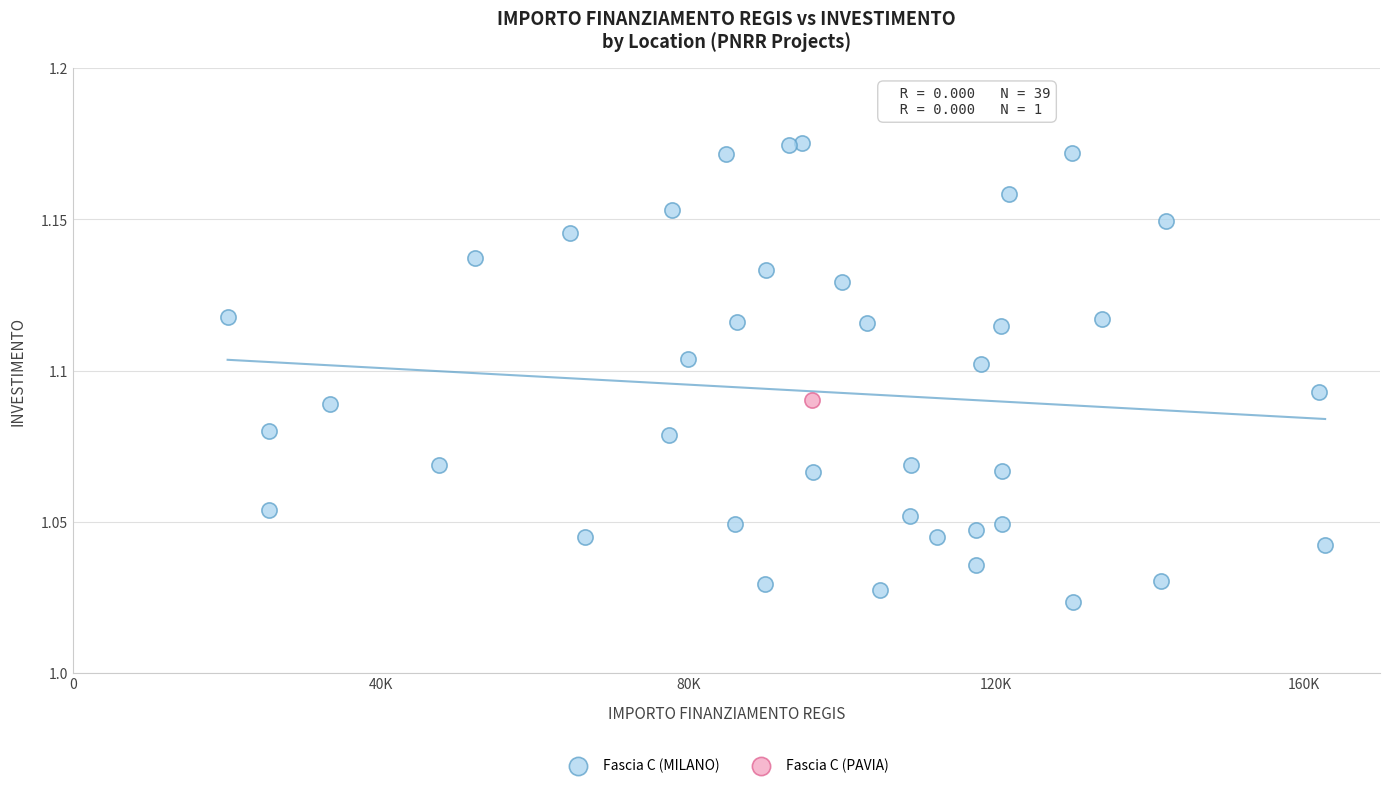

What are all the series names shown in the legend?

Fascia C (MILANO), Fascia C (PAVIA)